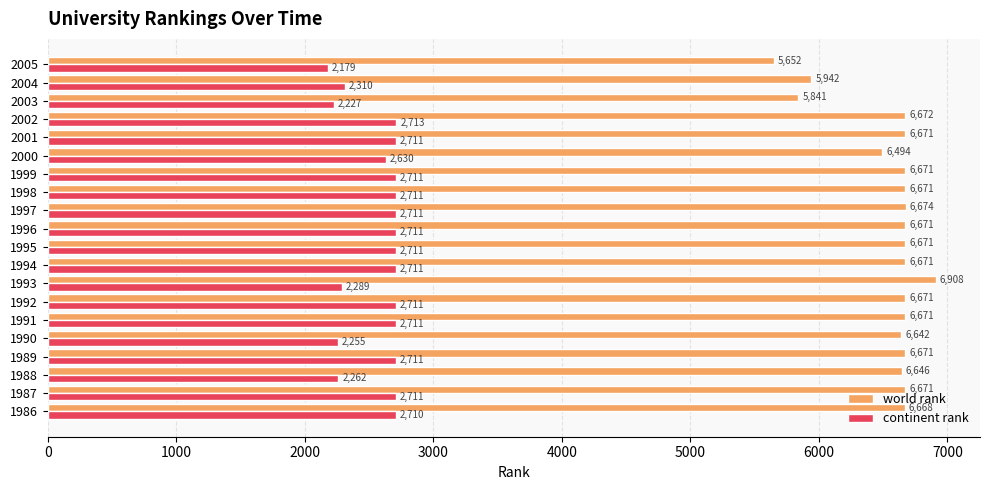

Which series has the largest total across all categories?

world rank